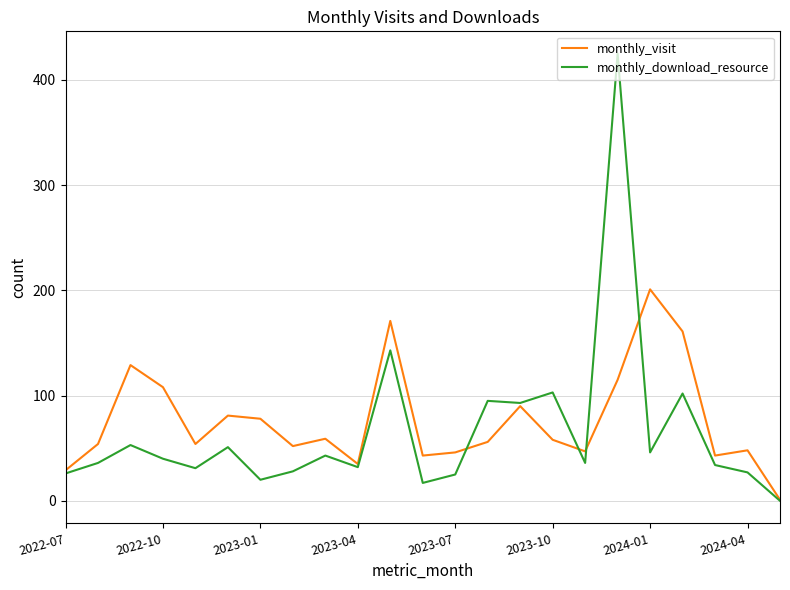

What is the maximum value shown in the chart?

425